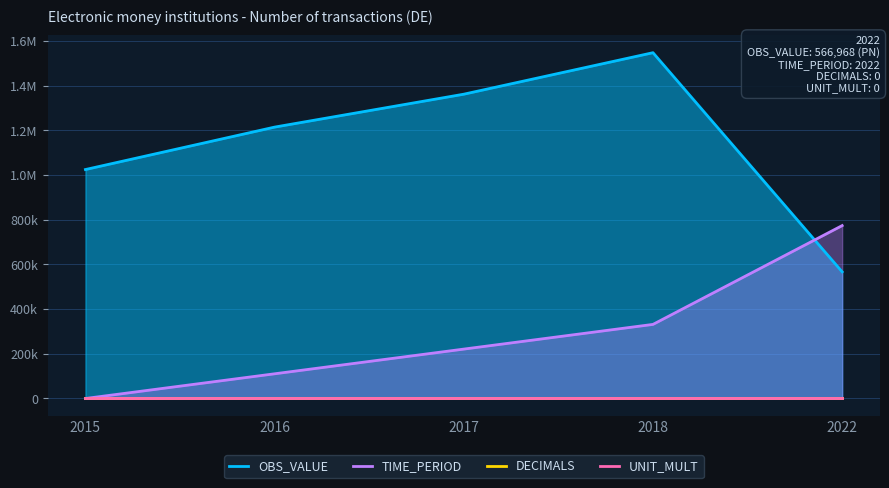

How many lines are shown in the chart?

4